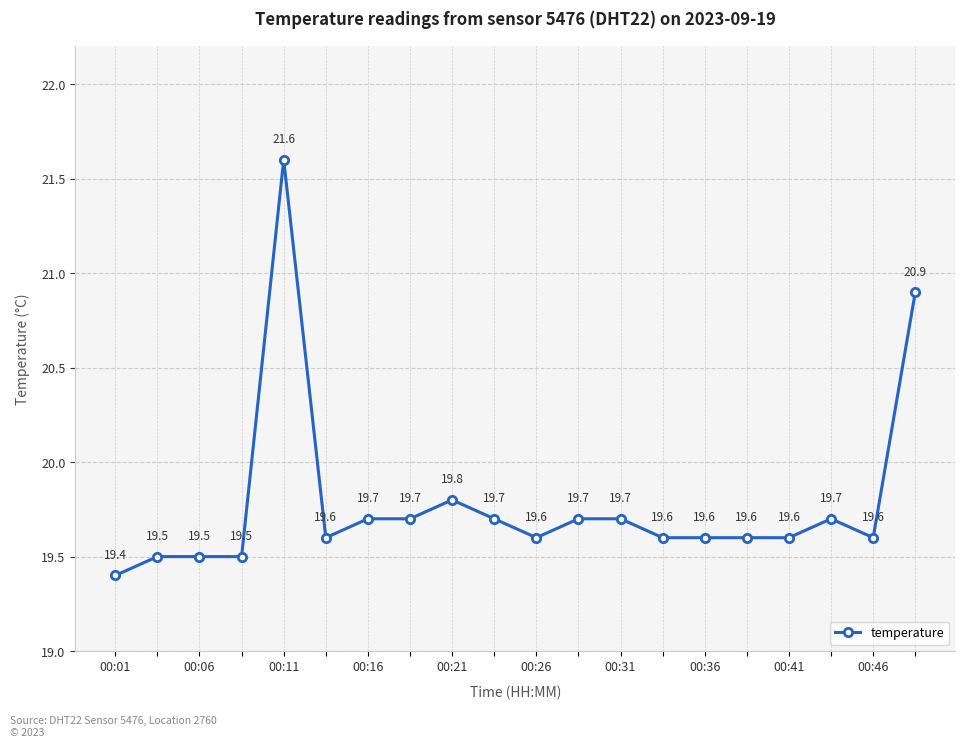

Reading left to right, extract all data points from this chart.

19.4	19.5	19.5	19.5	21.6	19.6	19.7	19.7	19.8	19.7	19.6	19.7	19.7	19.6	19.6	19.6	19.6	19.7	19.6	20.9